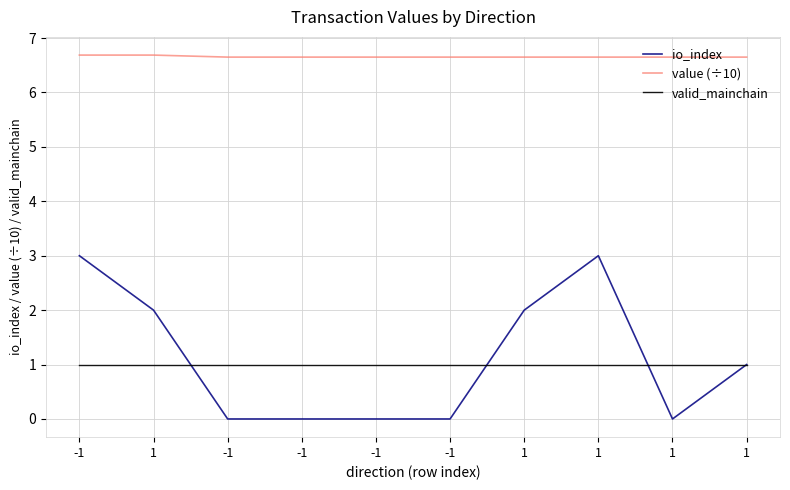

True or false: value (÷10) has a value of 10.5 at -1.

False